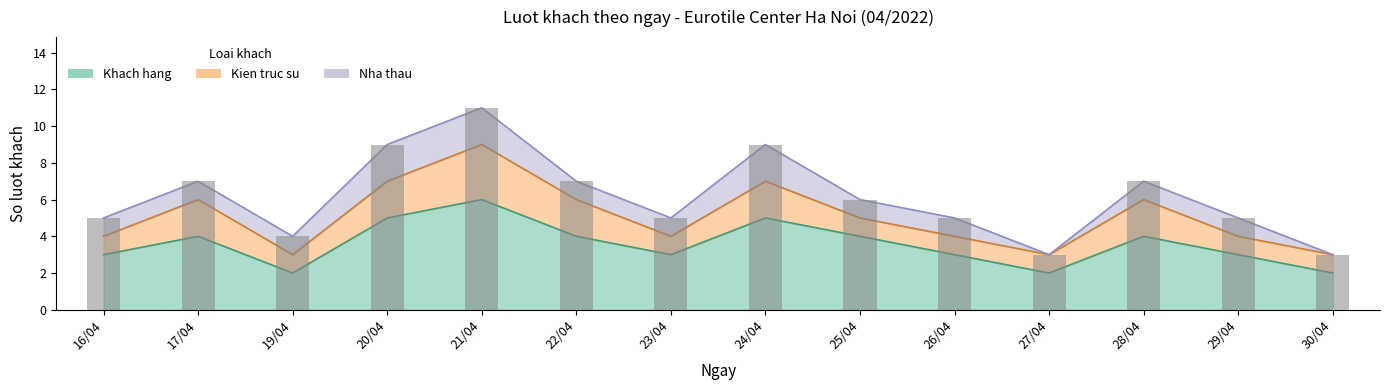

The value of Nha thau at 19/04 is 1. True or false?

True